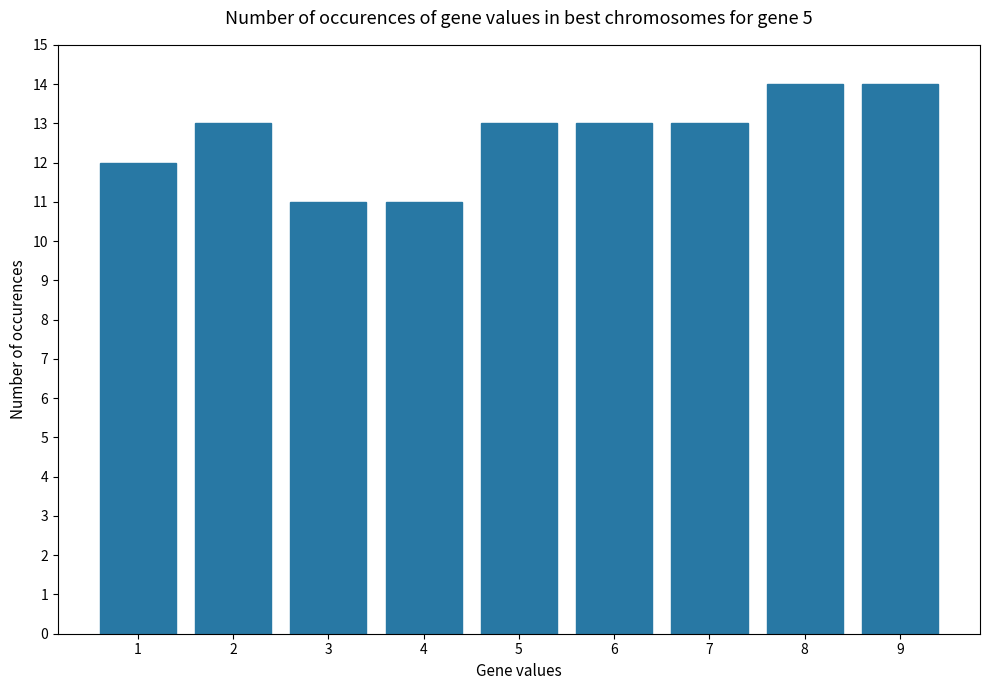

What is the difference between the values at 2 and 1?

1